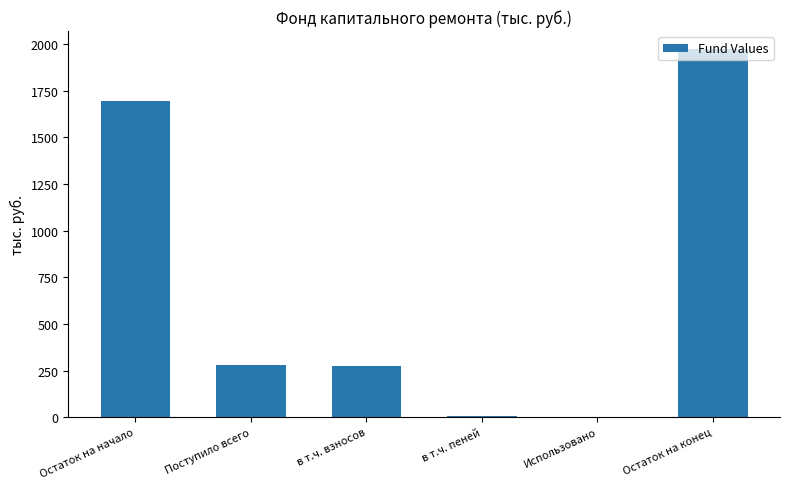

Between Поступило всего and Использовано, which is larger?

Поступило всего